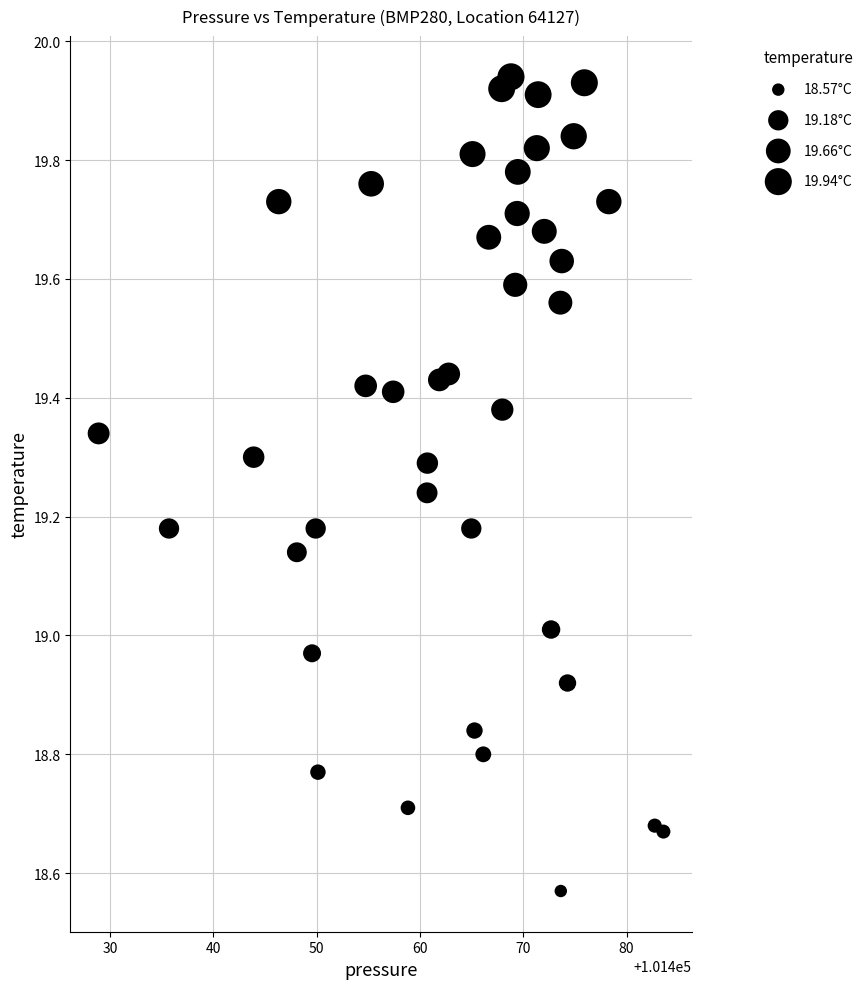

What is the range of X values (max minus min)?

54.6